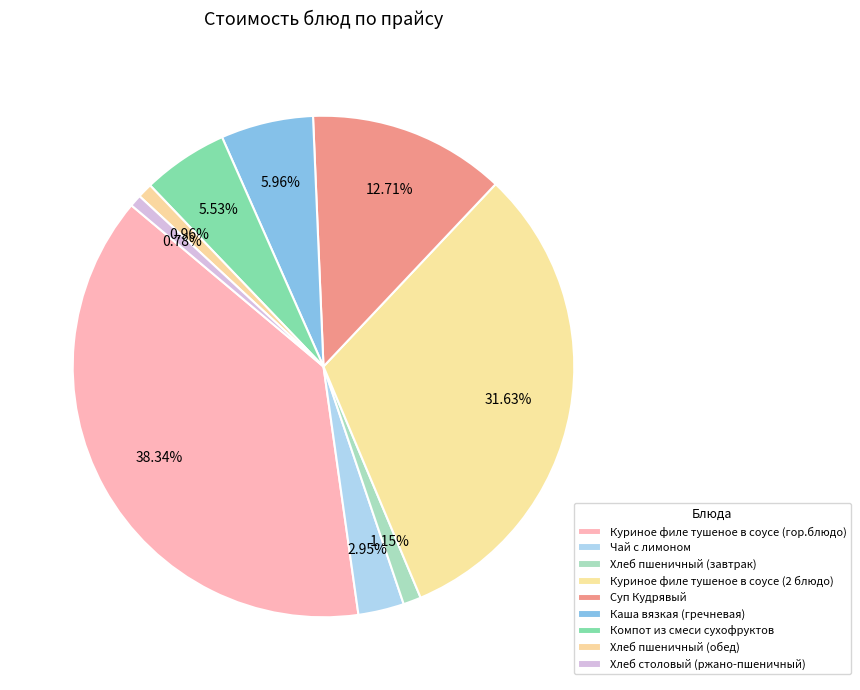

To the nearest percent, what portion does Чай с лимоном represent?

3%